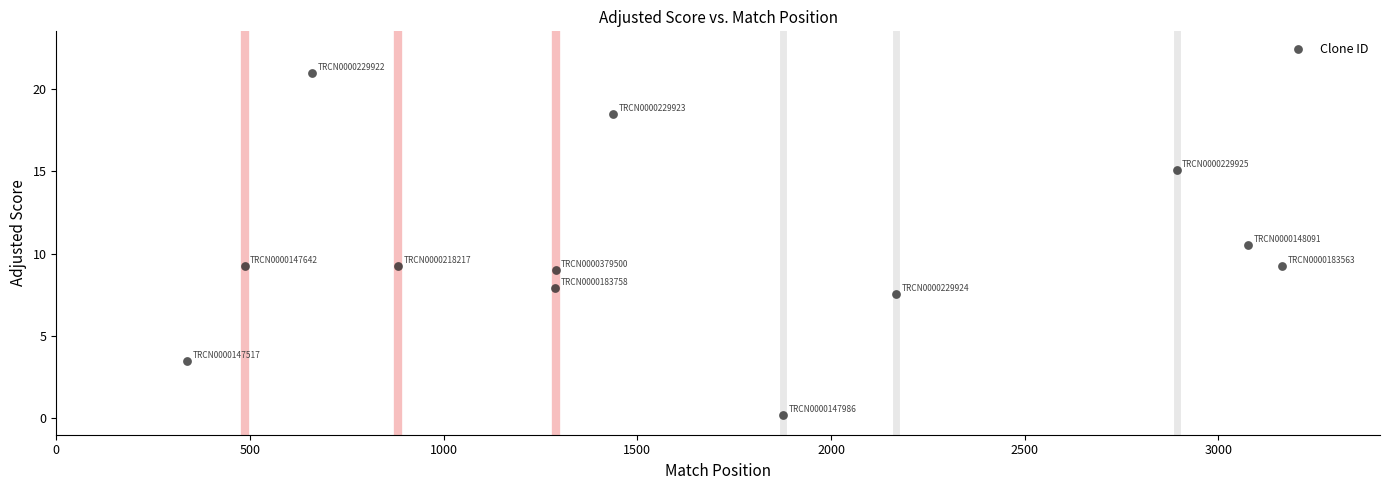

What is the average X value?

1629.6